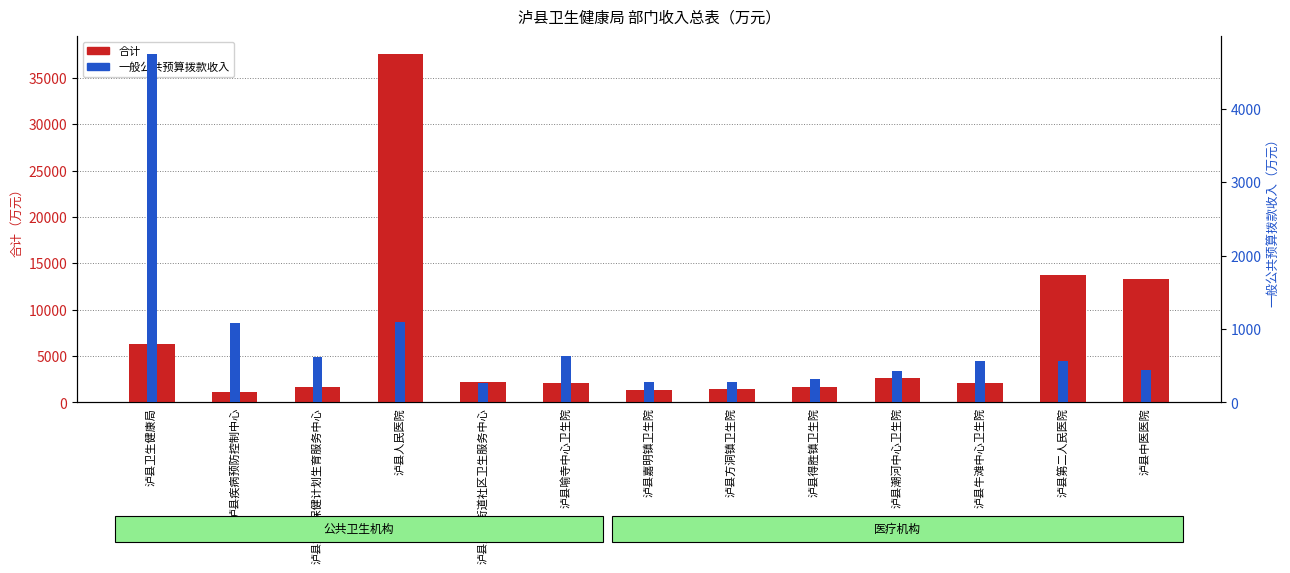

Which series changed the most between 泸县第二人民医院 and 泸县中医医院?

合计（万元）